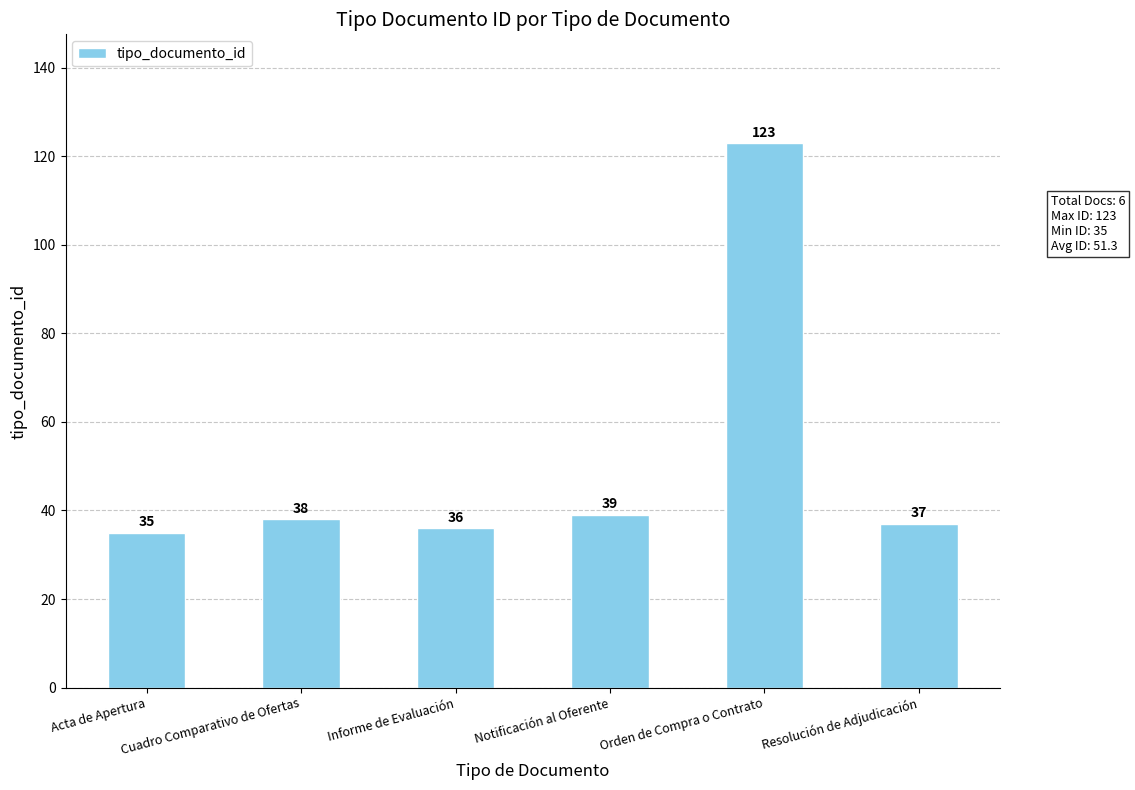

True or false: the data shows 23 at Resolución de Adjudicación.

False